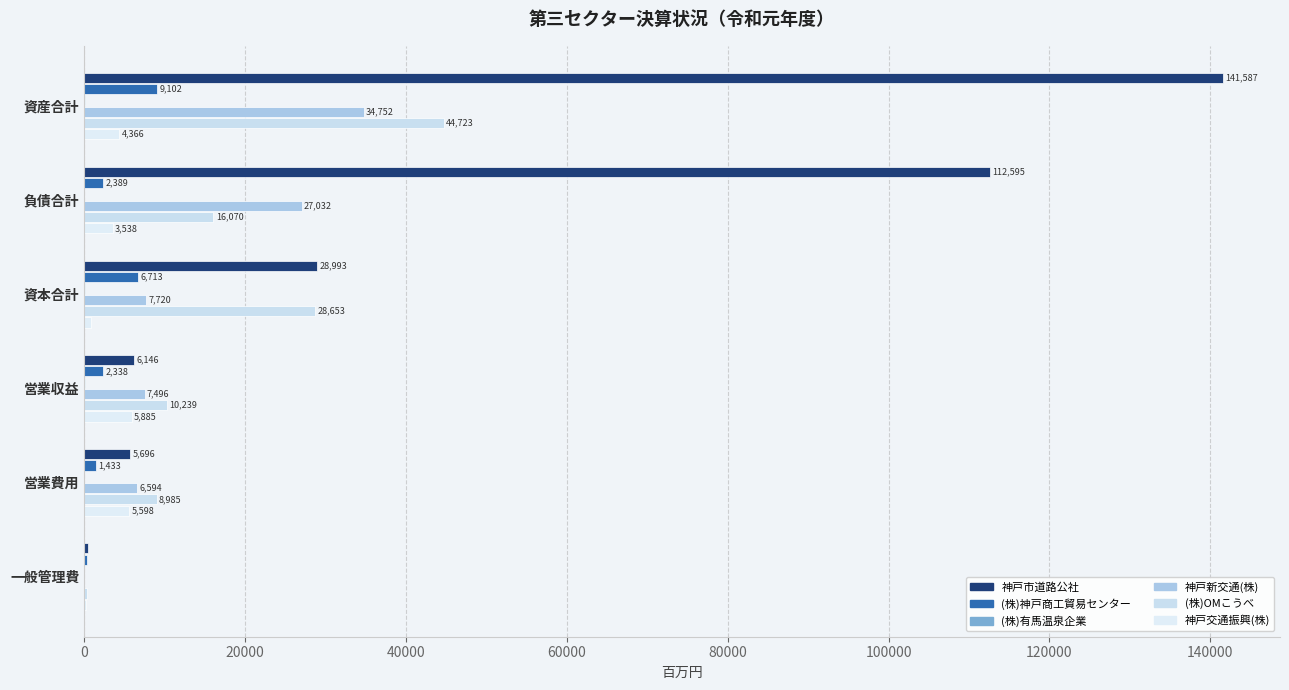

Count the (株)神戸商工貿易センター values in the range 1433 to 6713.

4